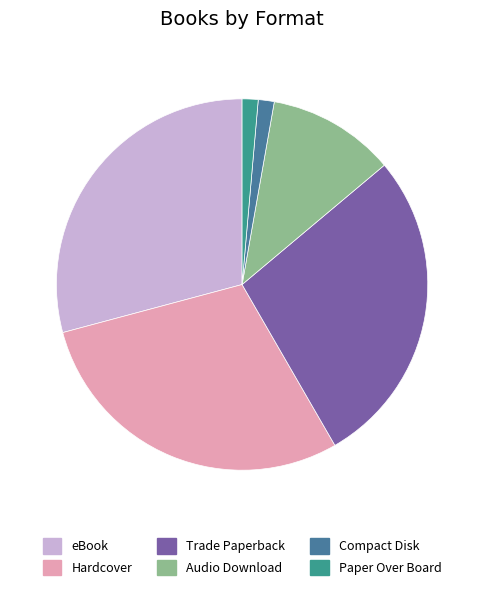

True or false: eBook accounts for 29% of the total.

True